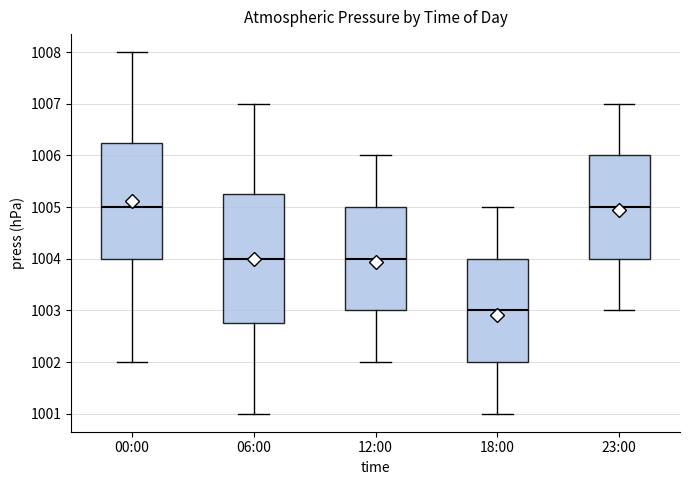

Which box is the tallest, from its lower edge to its upper edge?

06:00